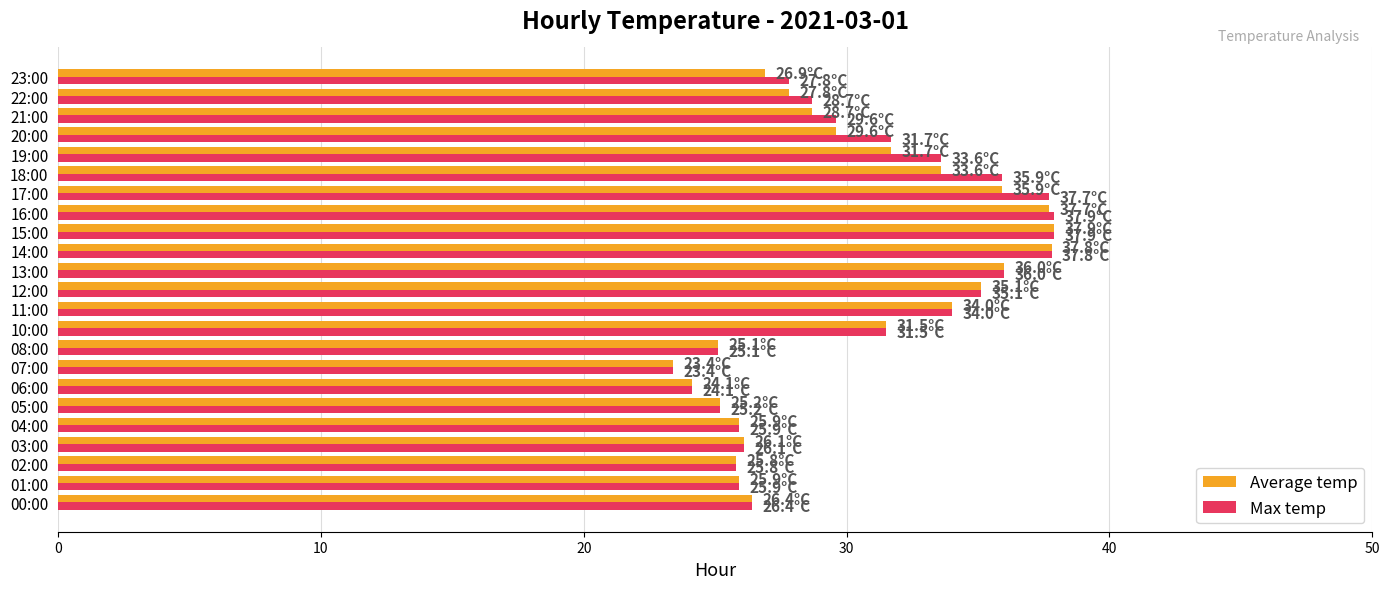

What is the difference between the Max temp values at 05:00 and 10:00?

6.3